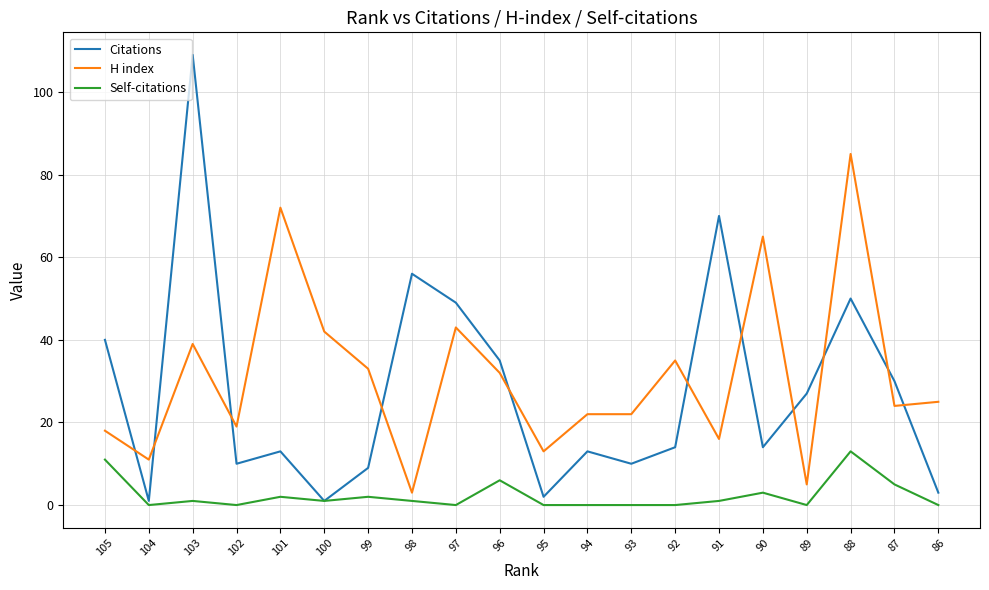

How many data points does each series have?

20